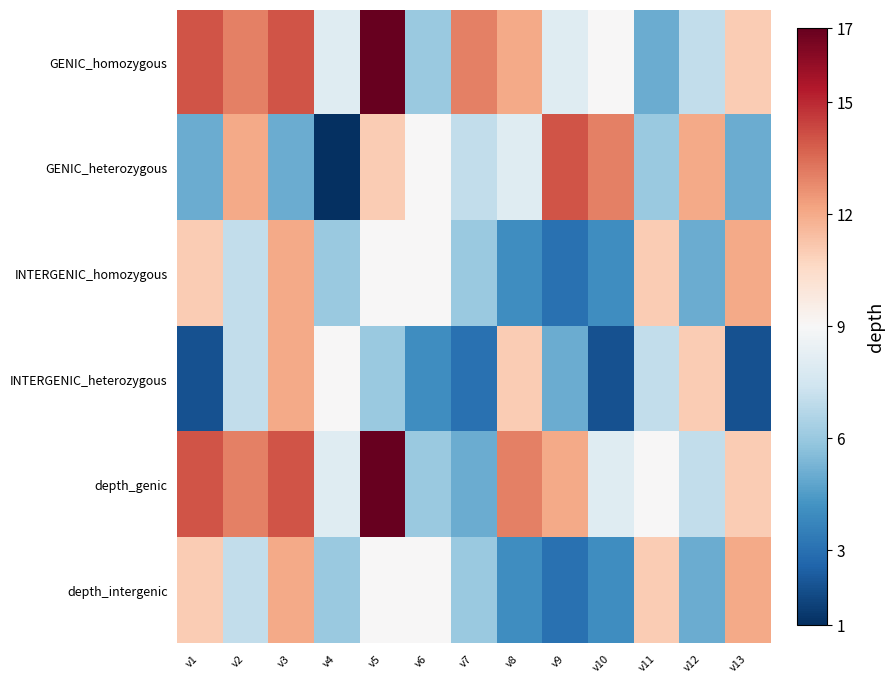

List the series in order of their peak value, highest first.

GENIC_homozygous, depth_genic, GENIC_heterozygous, INTERGENIC_homozygous, INTERGENIC_heterozygous, depth_intergenic